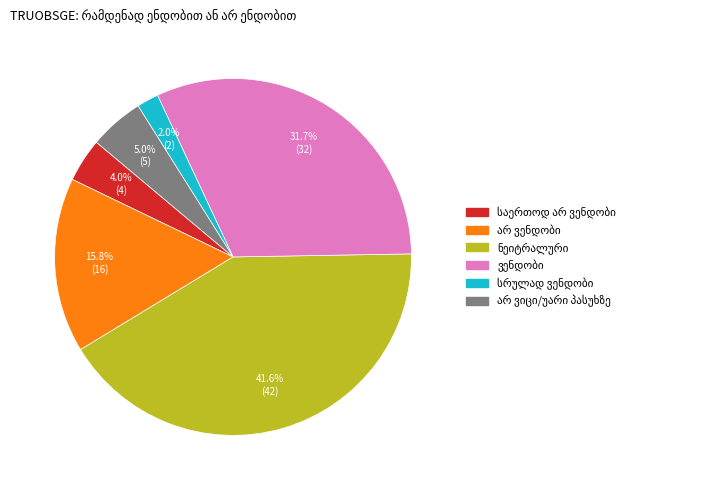

To the nearest percent, what is the average slice percentage?

17%